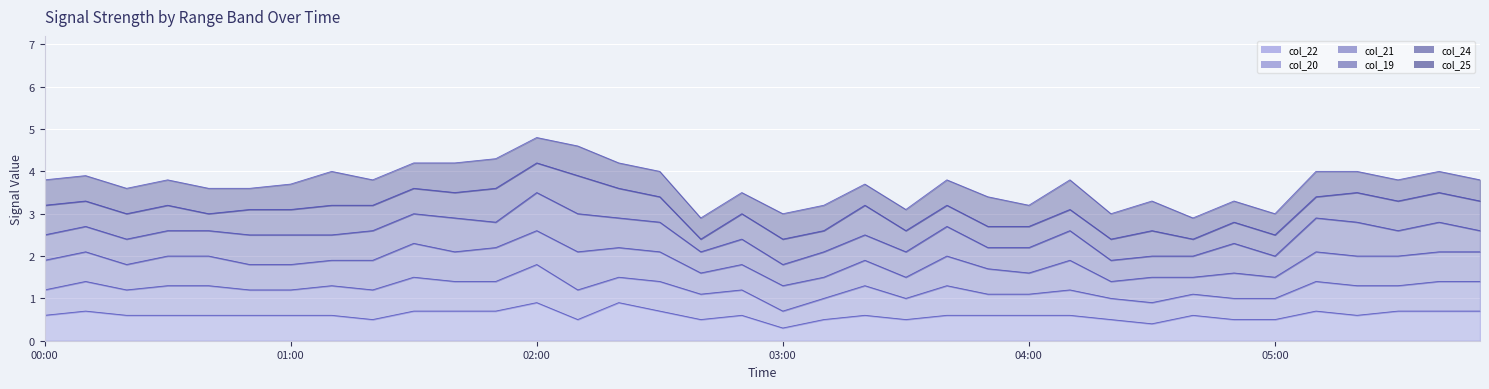

In col_24_line, how many points are higher than both neighbors (excluding endpoints)?

13